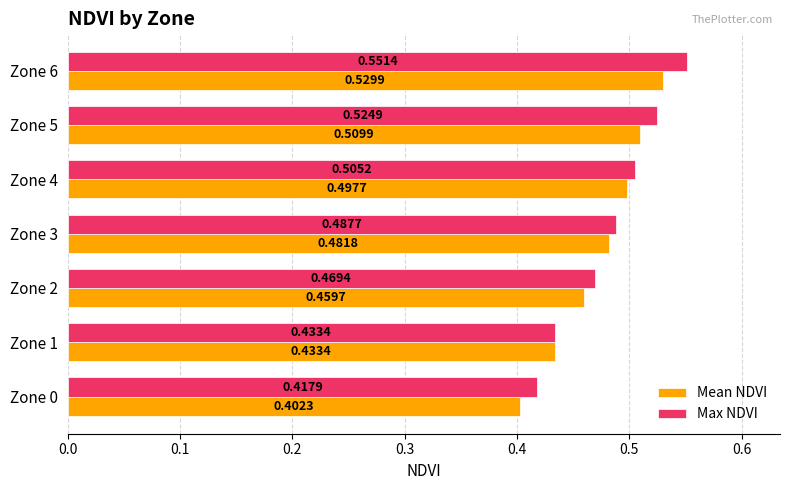

What is the difference between the maximum and minimum values in the Max NDVI series?

0.1